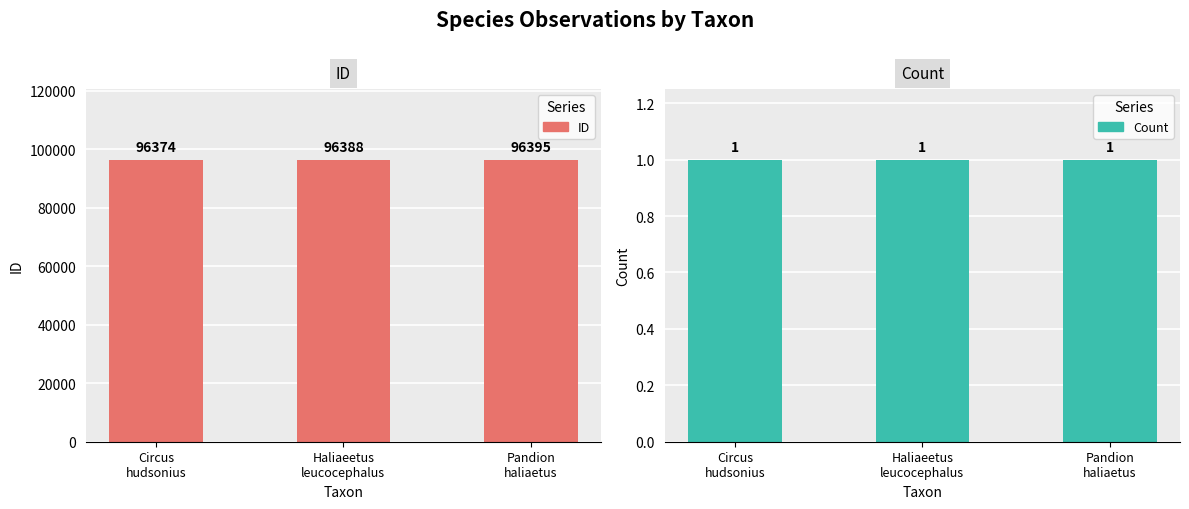

List the series in order of their overall mean, lowest first.

Count, ID